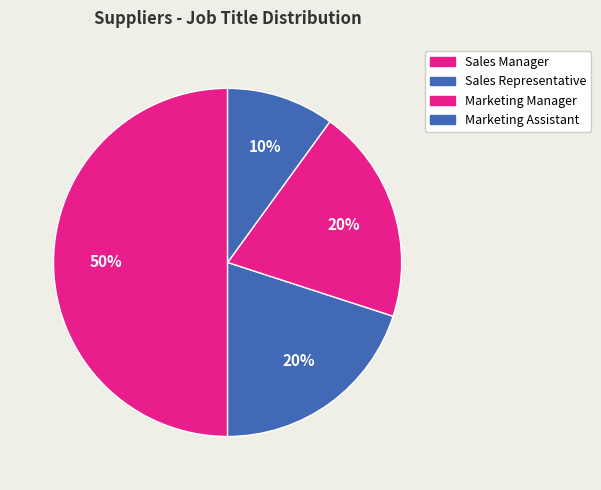

Count the number of slices in the pie.

4